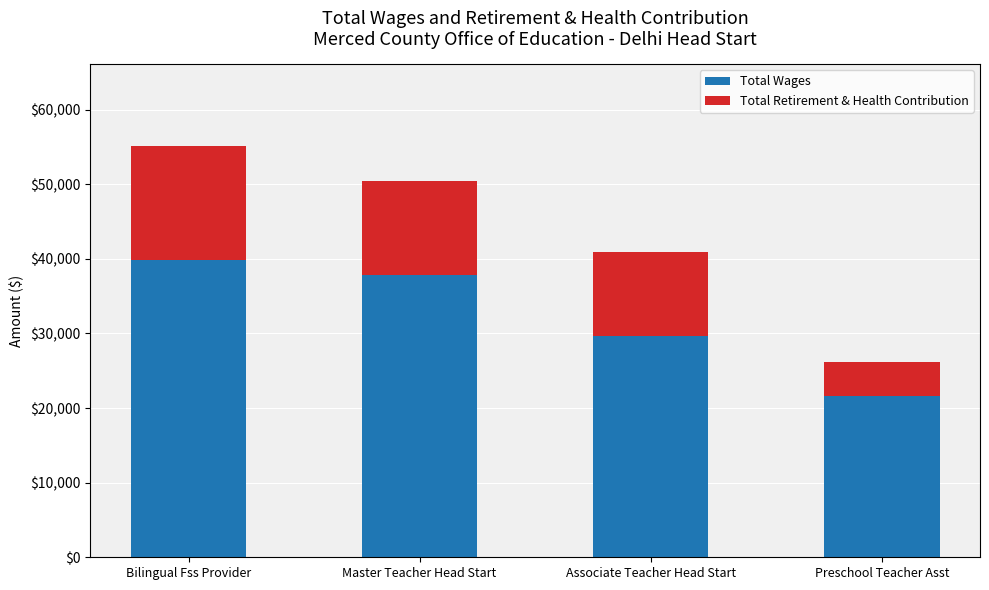

What is the sum of the Total Wages values at Associate Teacher Head Start and Master Teacher Head Start?

67452